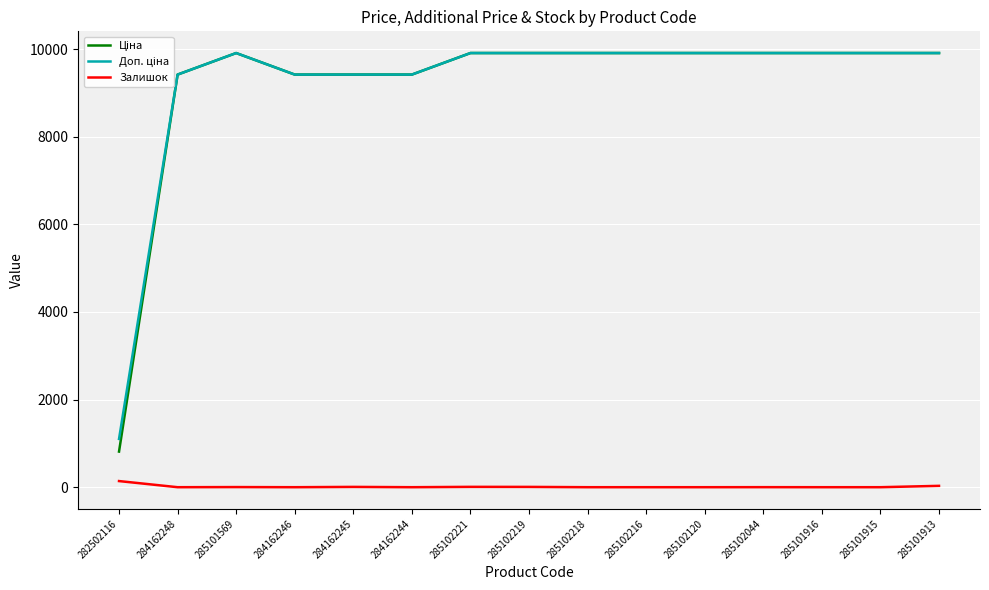

Is this an area chart (filled region under the line)?

No